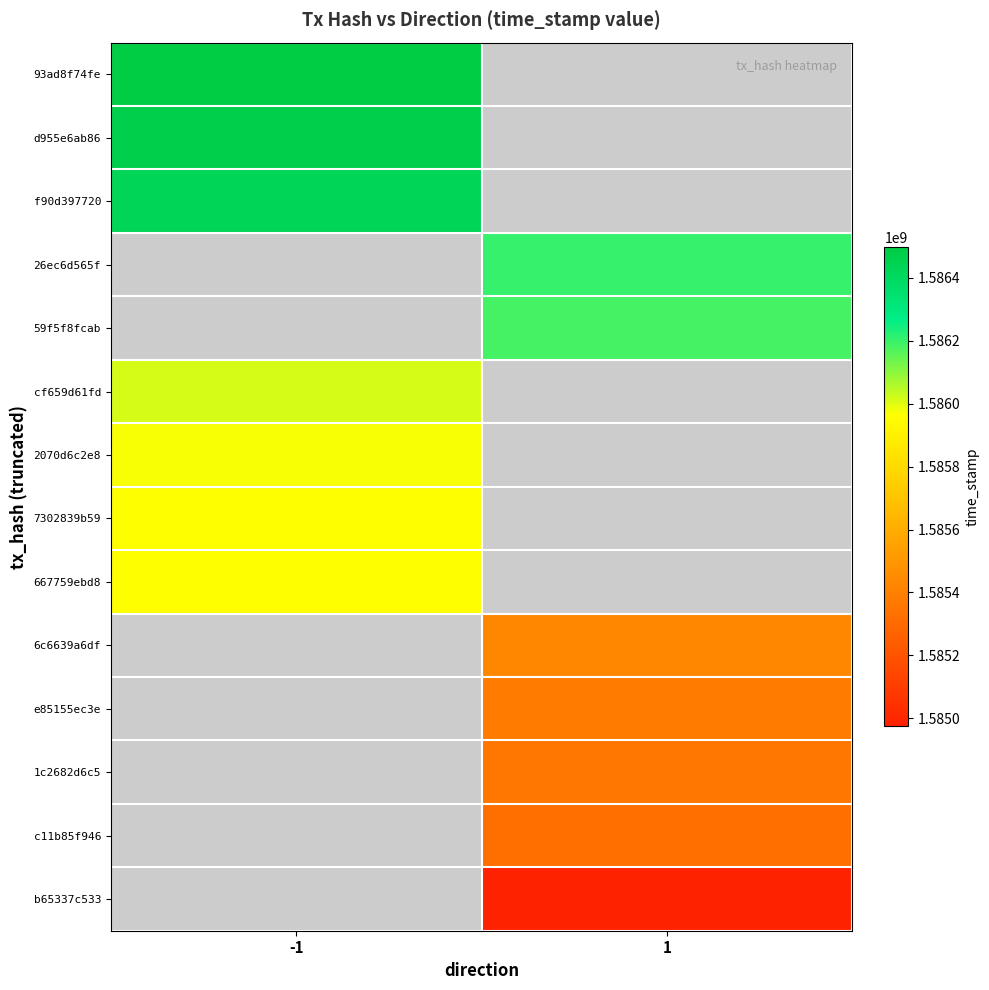

What is the greatest value displayed?

1586496756.0